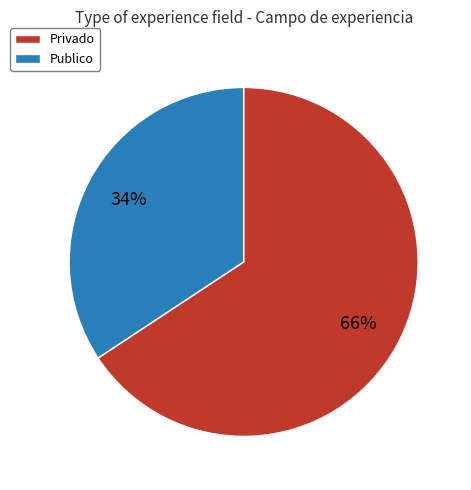

Is there any slice that represents more than half of the pie?

Yes